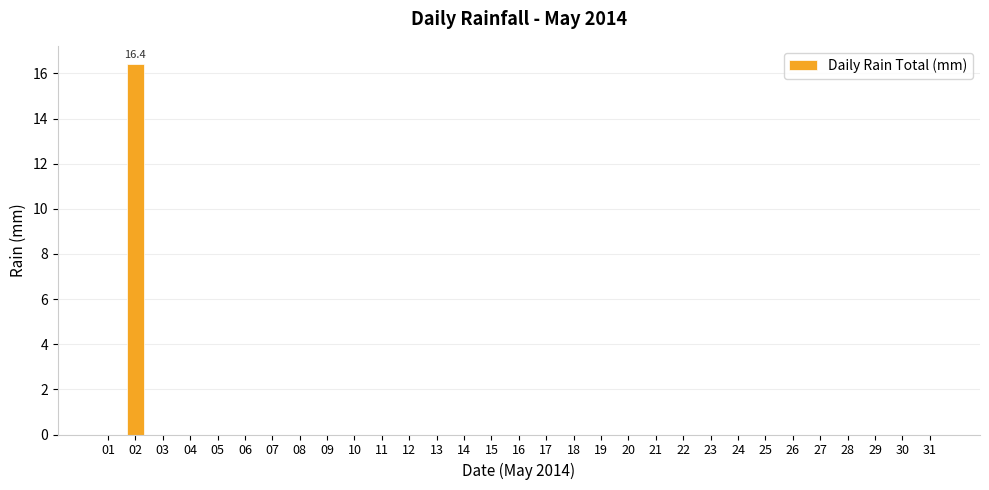

What is the greatest value displayed?

16.4